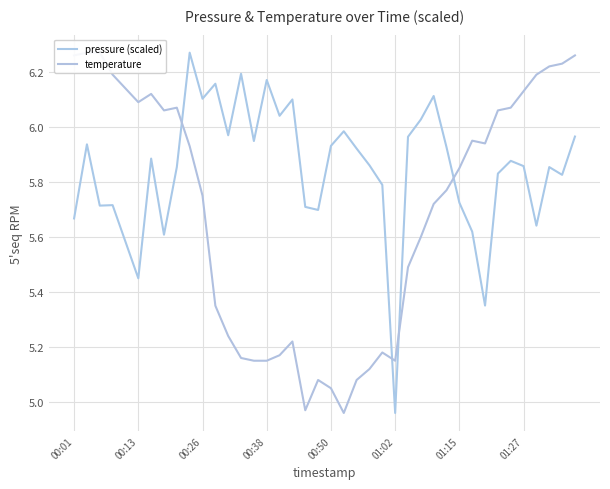

Does the chart display data point markers on the line(s)?

No